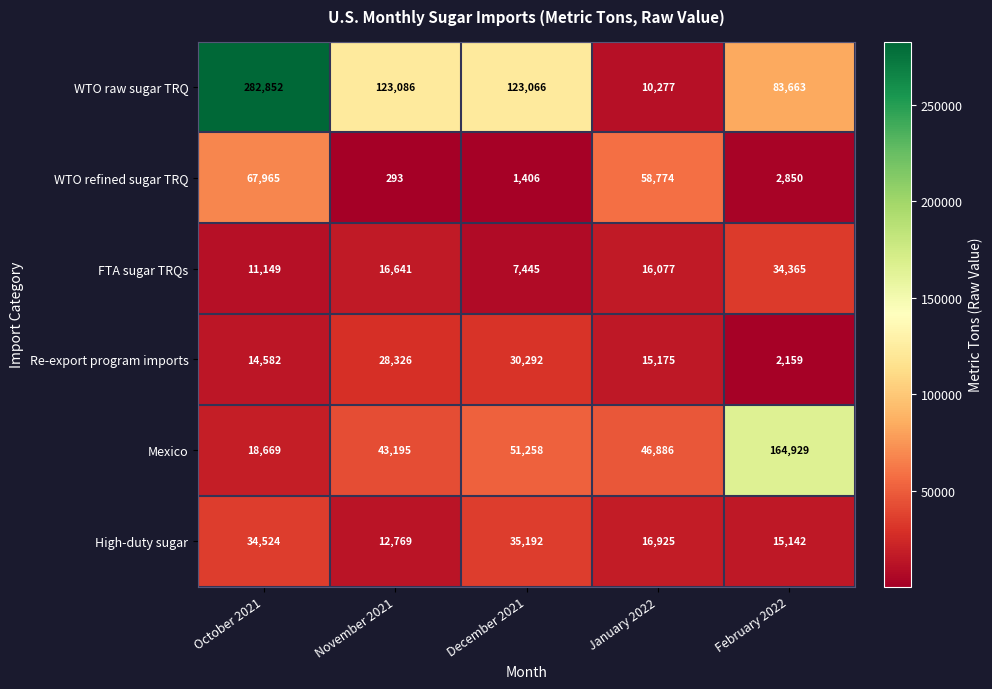

At how many categories does at least one series exceed 83233?

4